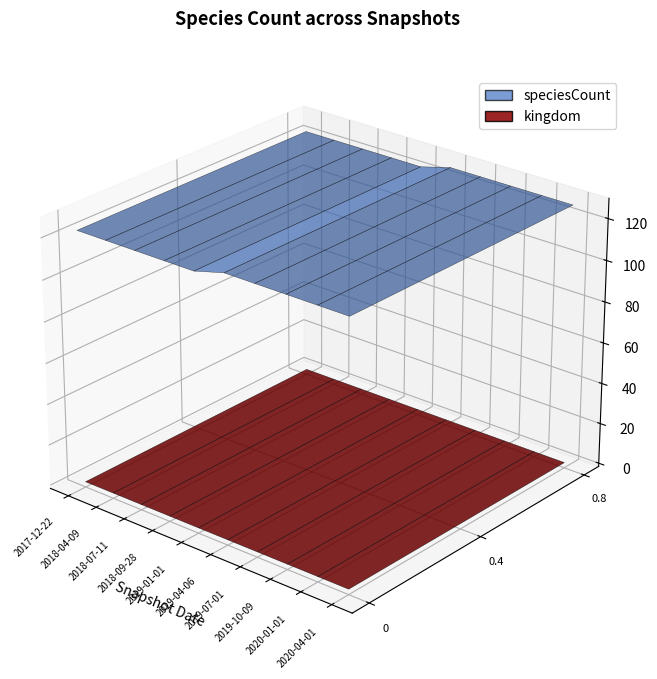

Reading right to left, what are all the values shown in this chart?

speciesCount: 2019-07-01=127	2018-09-28=123	2019-01-01=123	2019-04-06=127	2020-01-01=127	2018-04-09=123	2017-12-22=123	2018-07-11=123	2019-10-09=127	2020-04-01=127
kingdom: 2019-07-01=1	2018-09-28=1	2019-01-01=1	2019-04-06=1	2020-01-01=1	2018-04-09=1	2017-12-22=1	2018-07-11=1	2019-10-09=1	2020-04-01=1